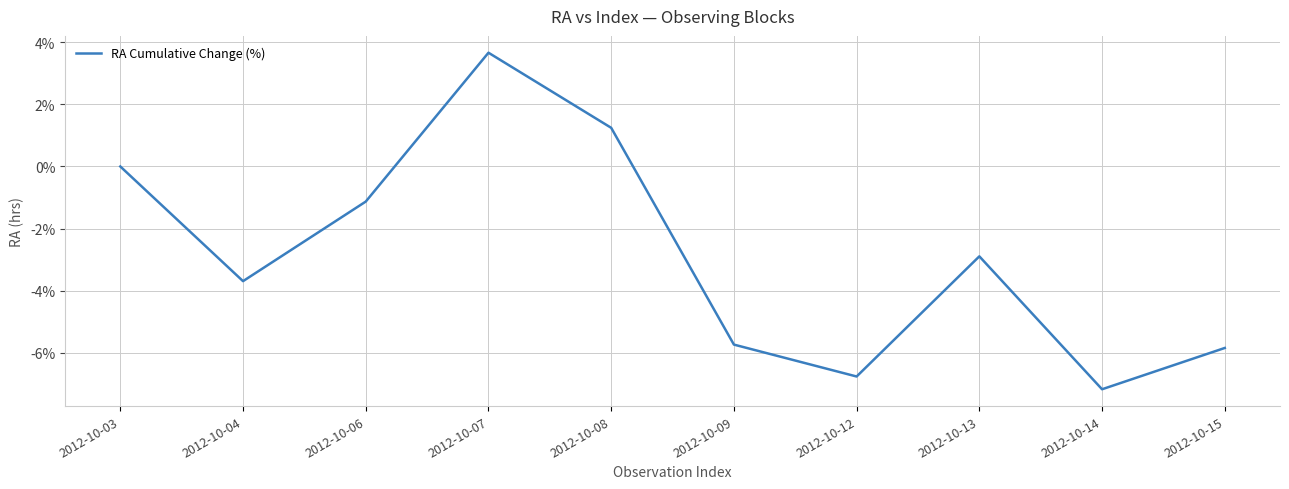

The chart shows a value of -1.1 at 2012-10-06. True or false?

True